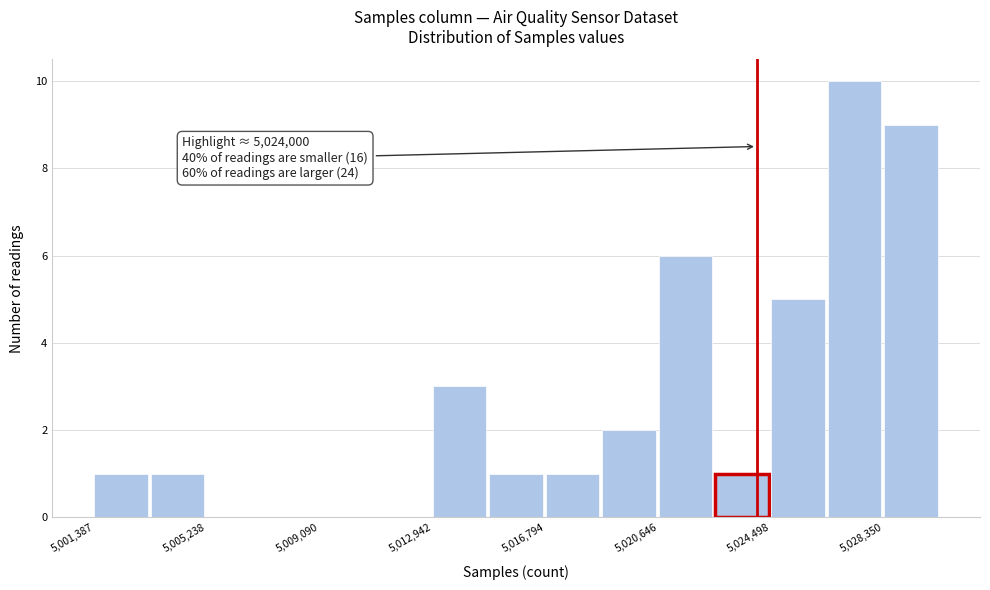

Read against the x-axis, roughly where is the centre of the tallest bar?

5027500